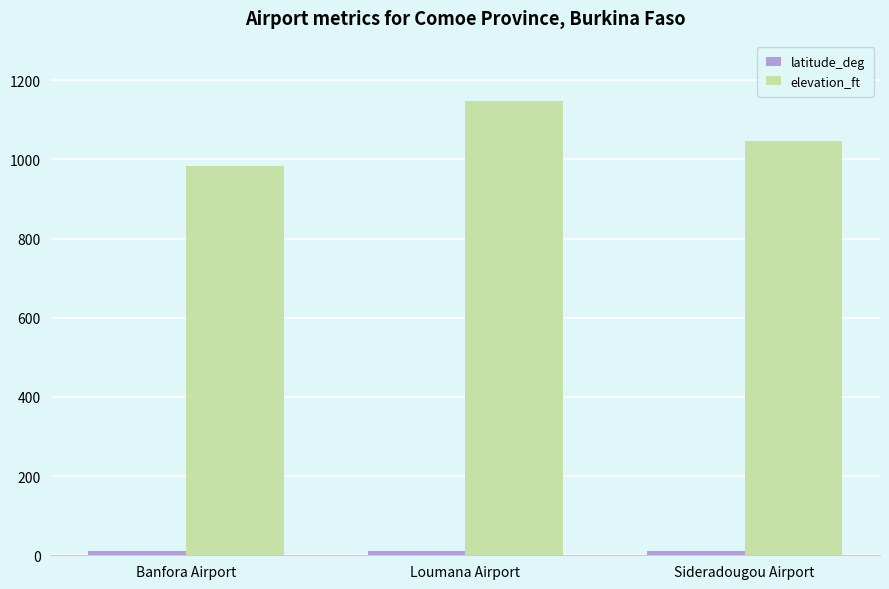

At which category is the sum across all series the highest?

Loumana Airport